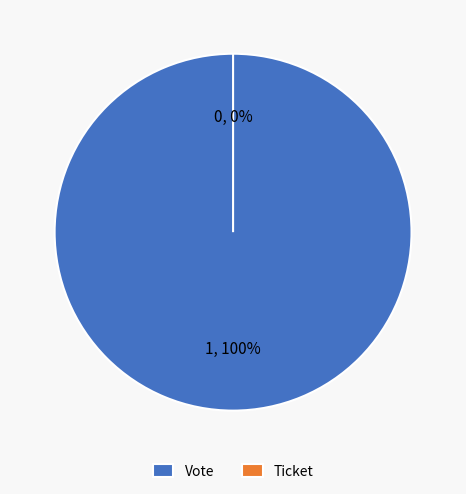

How many segments does this pie chart have?

2